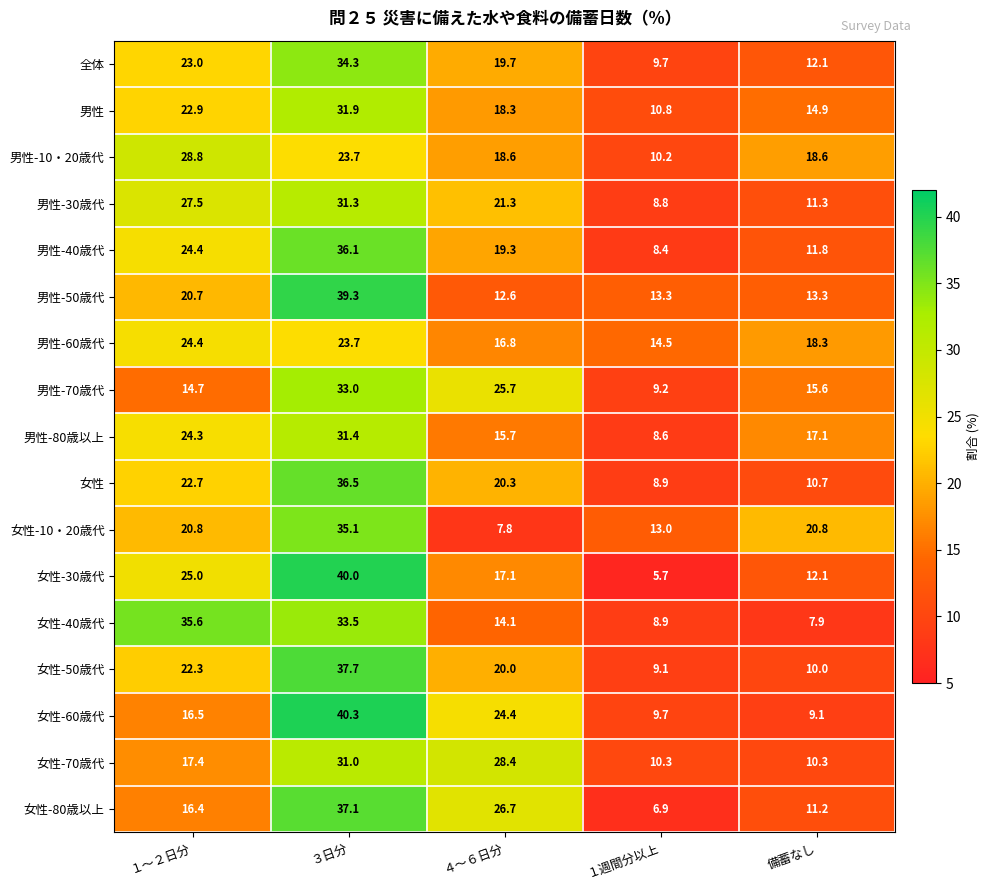

How many categories are shown in the chart?

5